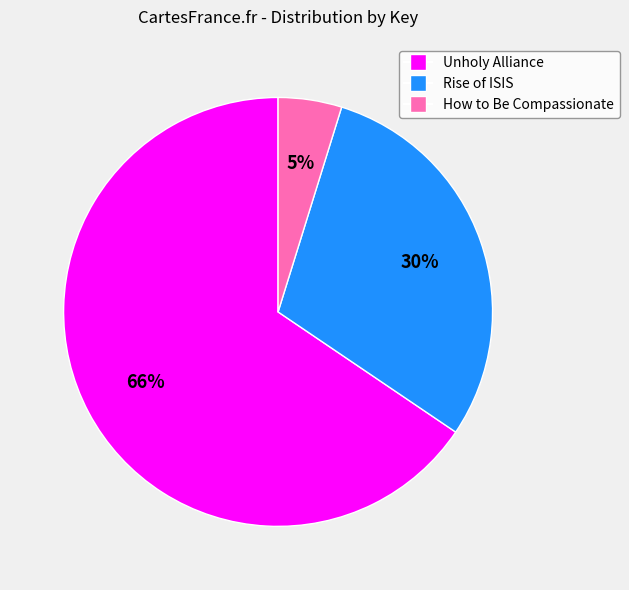

Combined, do Unholy Alliance and Rise of ISIS account for over 50%?

Yes